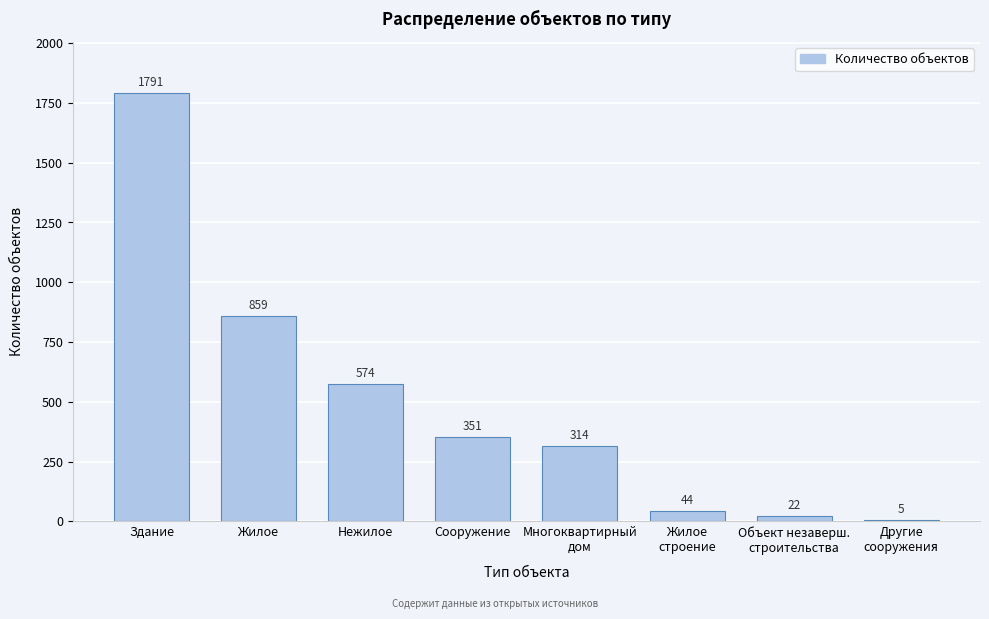

At which label is the value closest to 898?

Жилое